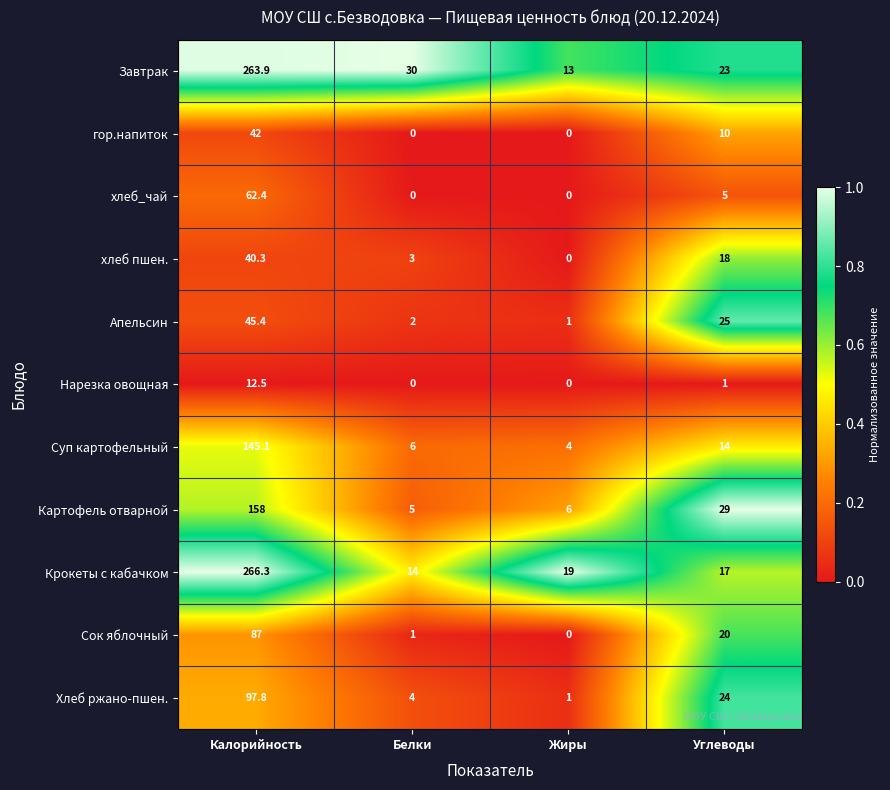

Which series changed the most between Калорийность and Белки?

Крокеты с кабачком